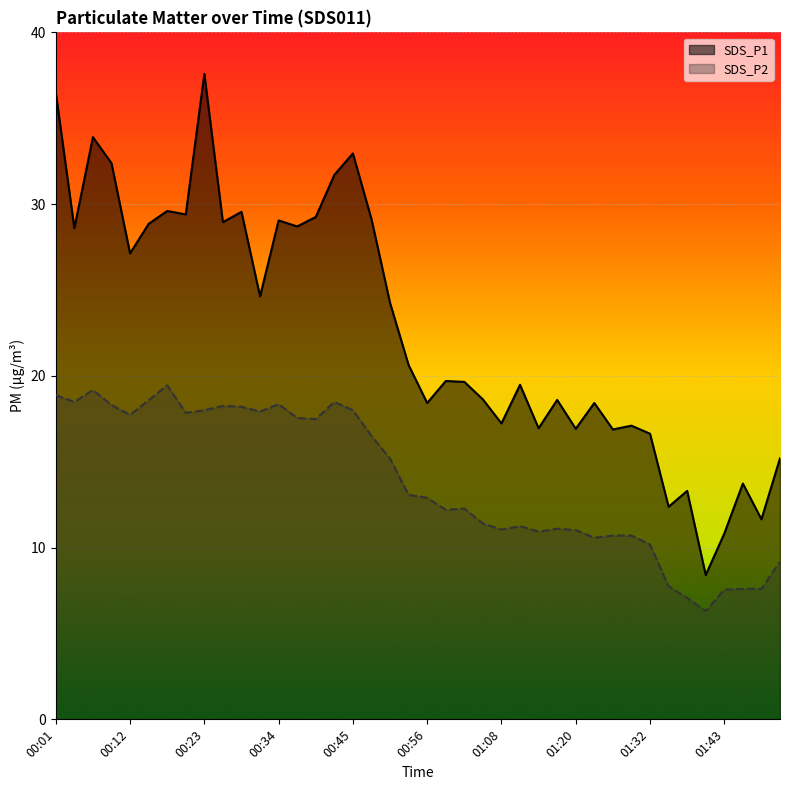

At how many categories does at least one series exceed 25?

17